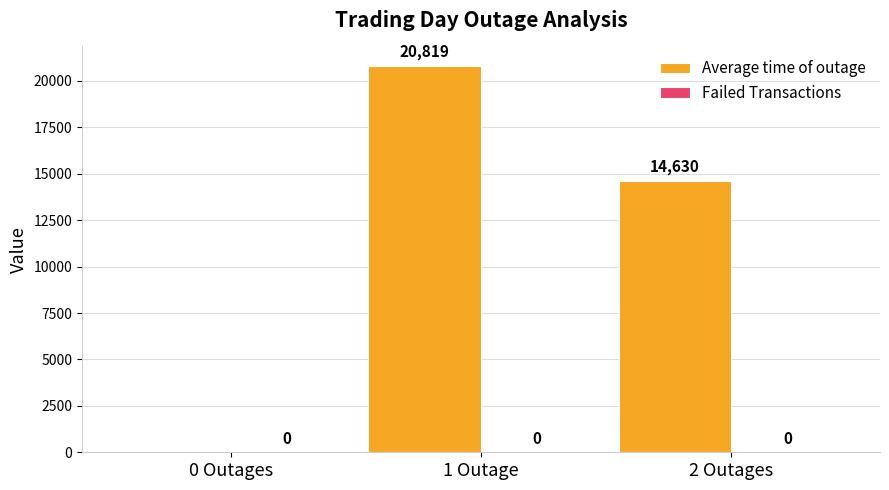

Are the bars horizontal?

No